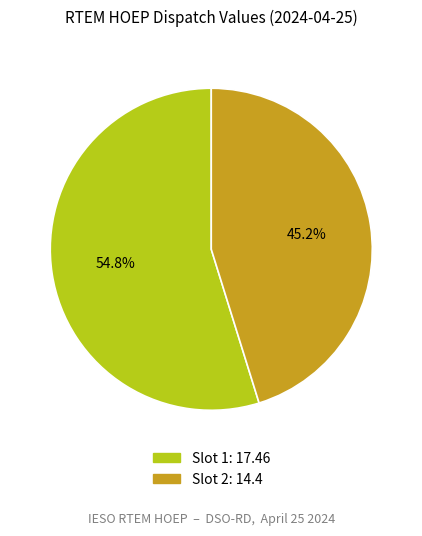

Which category accounts for the majority?

Slot 1: 17.46